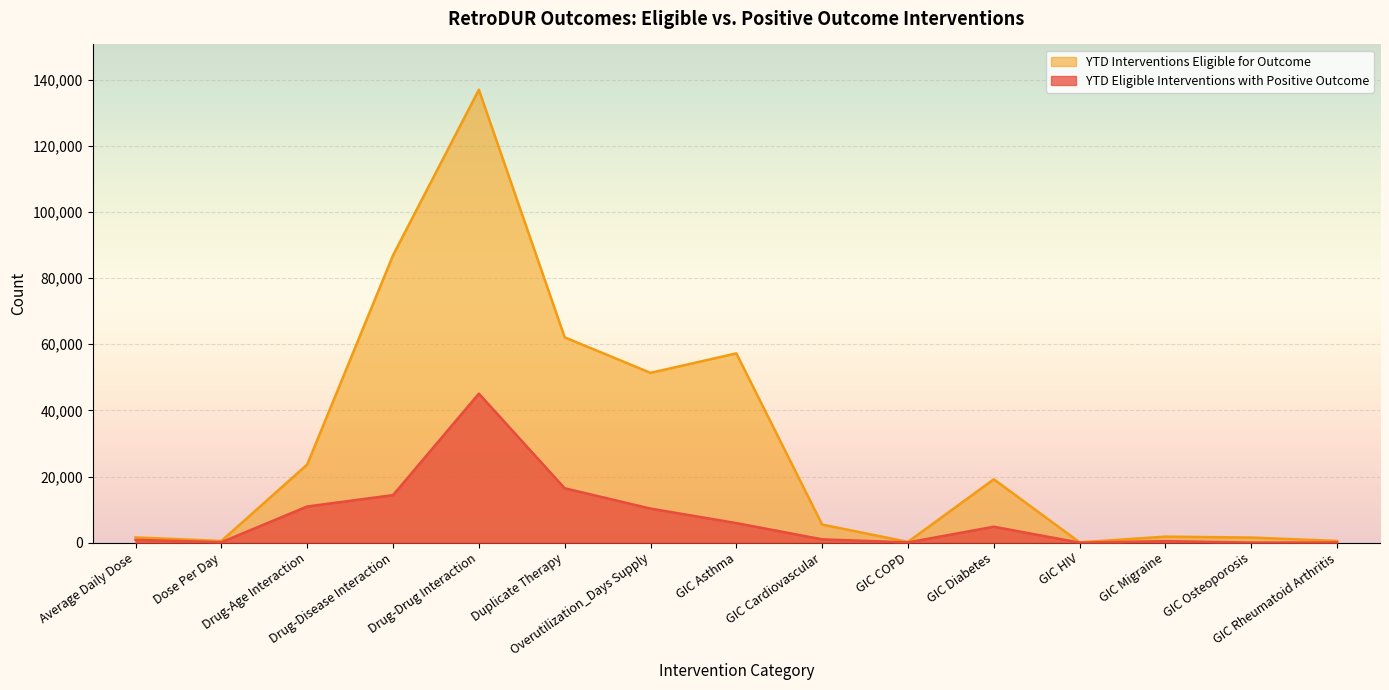

What value does the YTD Interventions Eligible for Outcome series have at GIC Migraine, to the nearest 100?

1800